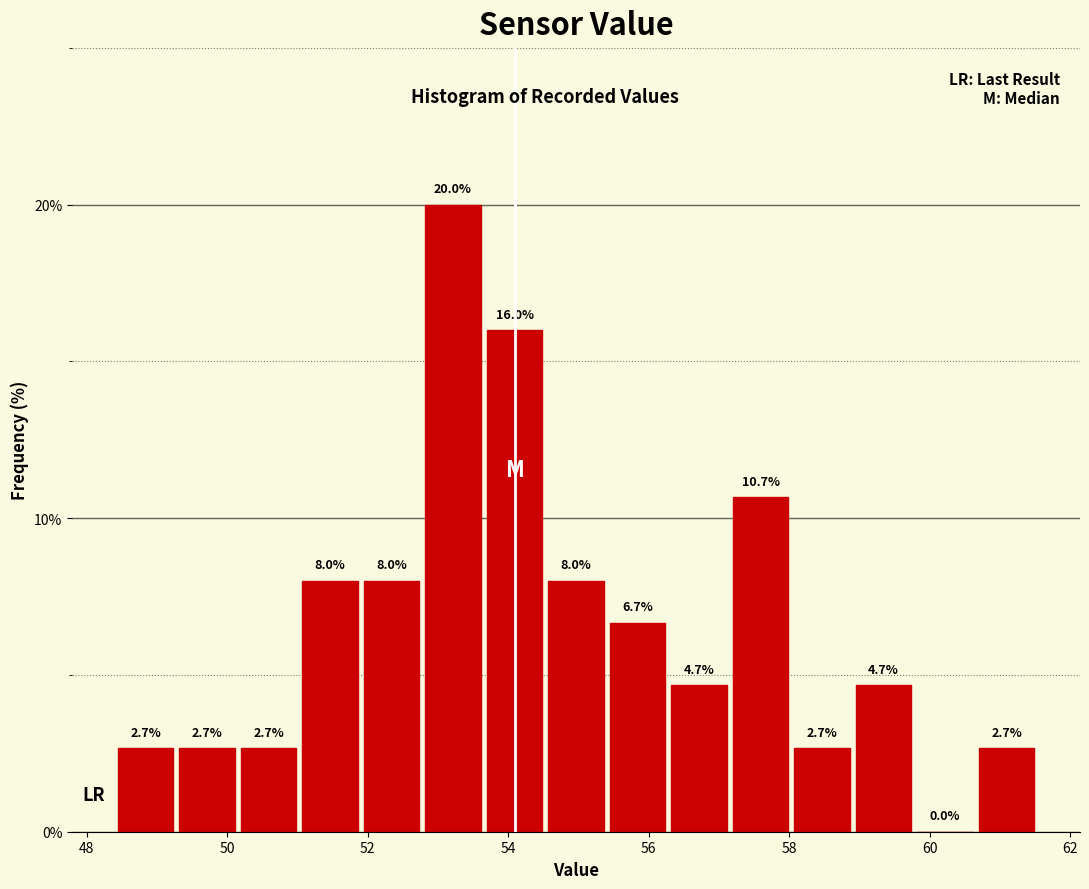

How tall is the bar that spans 52.0 to 52.8 on the x-axis? The bar edges are not printed on the chart, so give them approximately, as read against the axis.

8.0